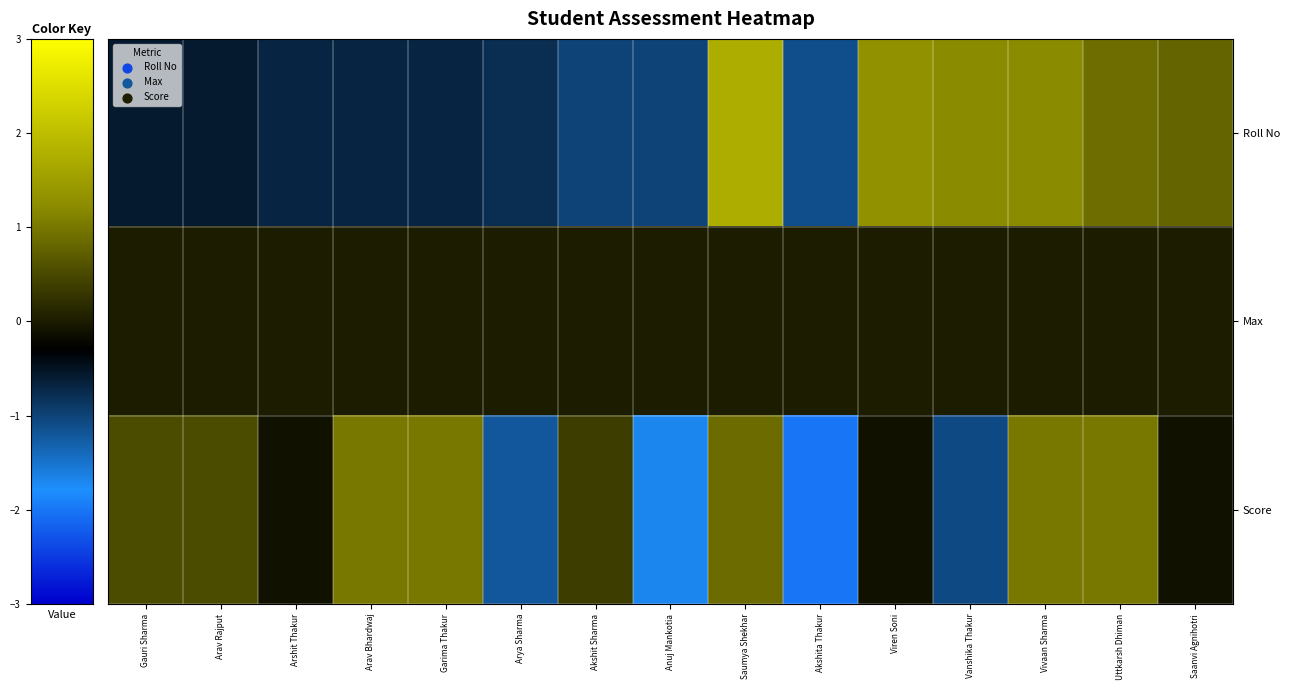

Which series has the largest total across all categories?

Score